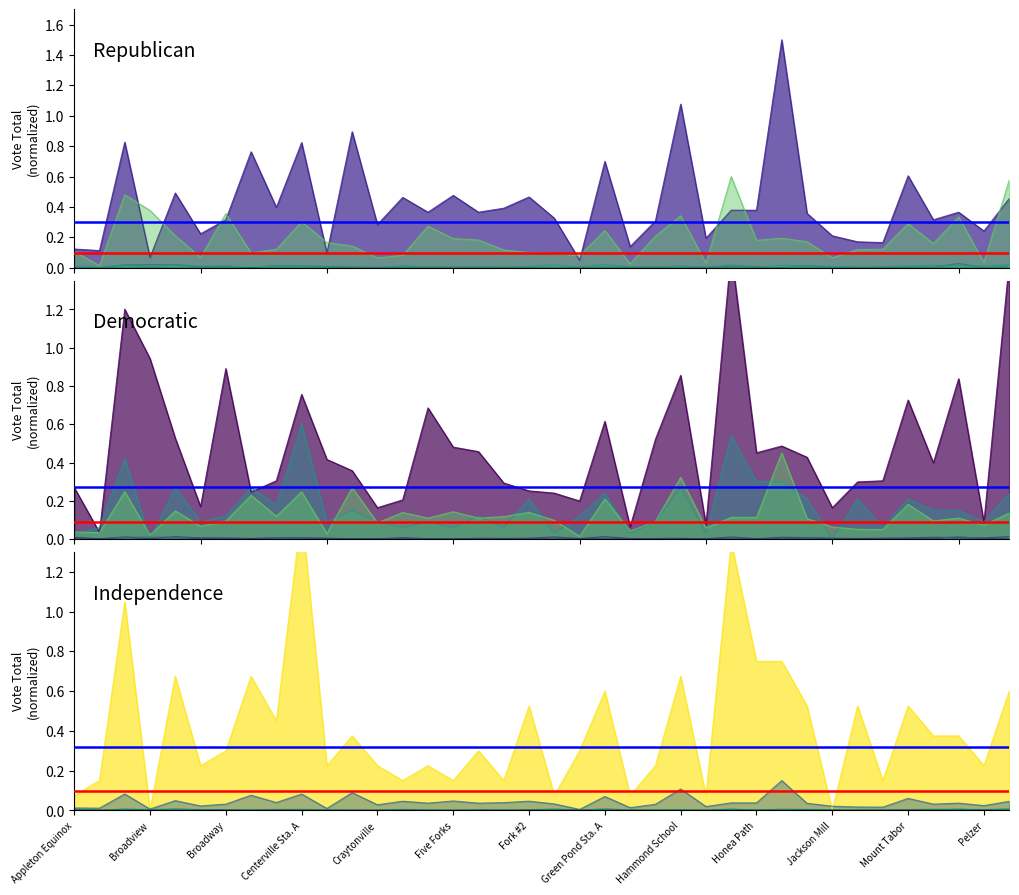

What value does the blue_ref series have at Broadview?

0.3